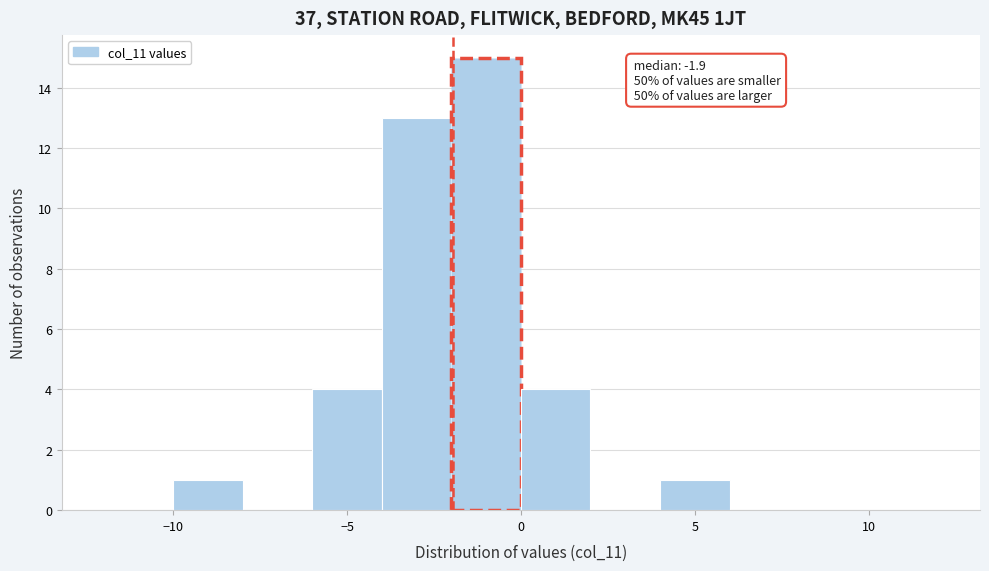

Over which range of the x-axis is the bar tallest?

-2 to 0